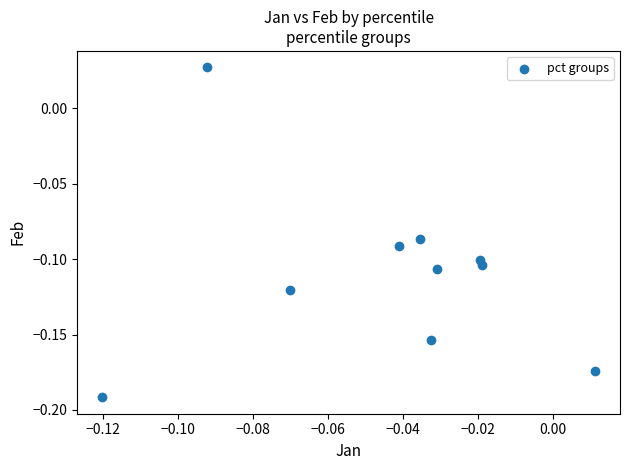

How many points are shown in the scatter plot?

10